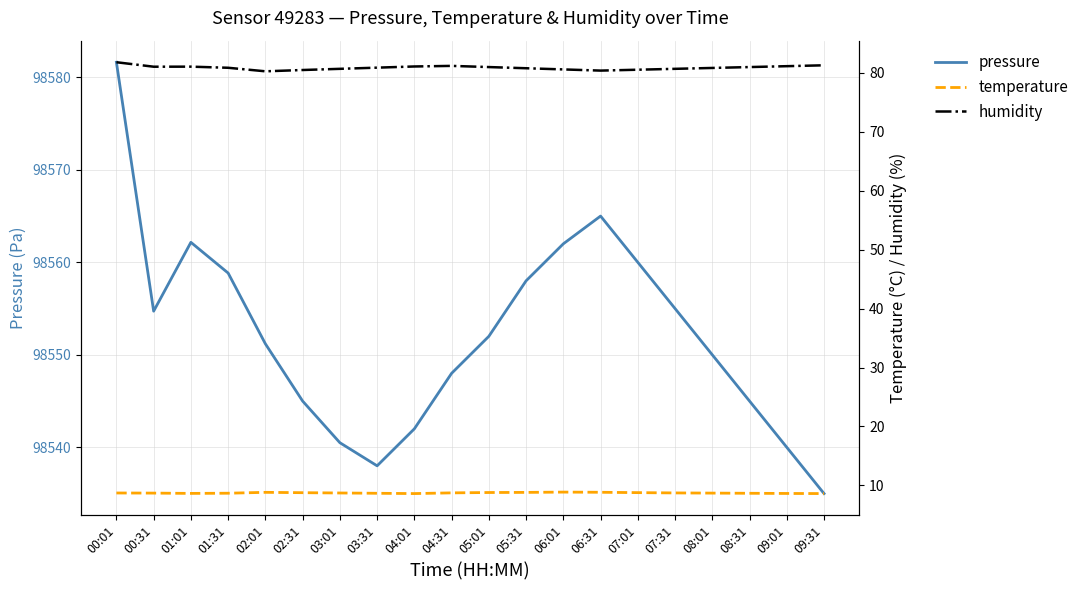

Is it true that pressure equals 131911.2 at 05:01?

False